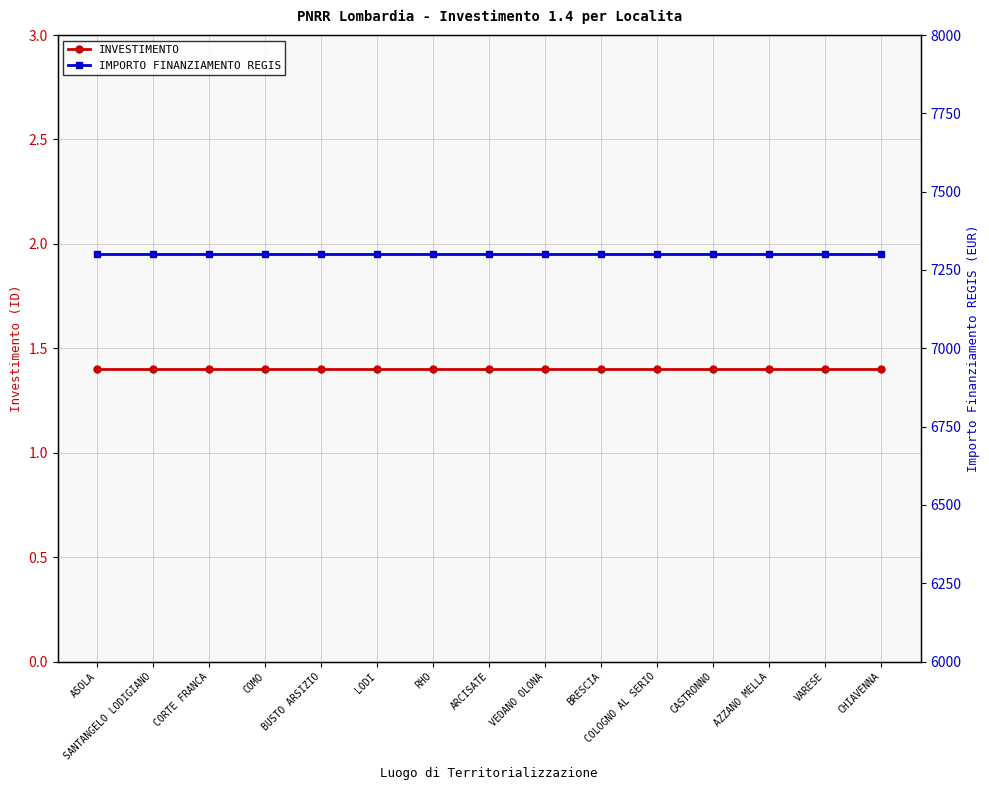

At how many categories does at least one series exceed 1321?

15